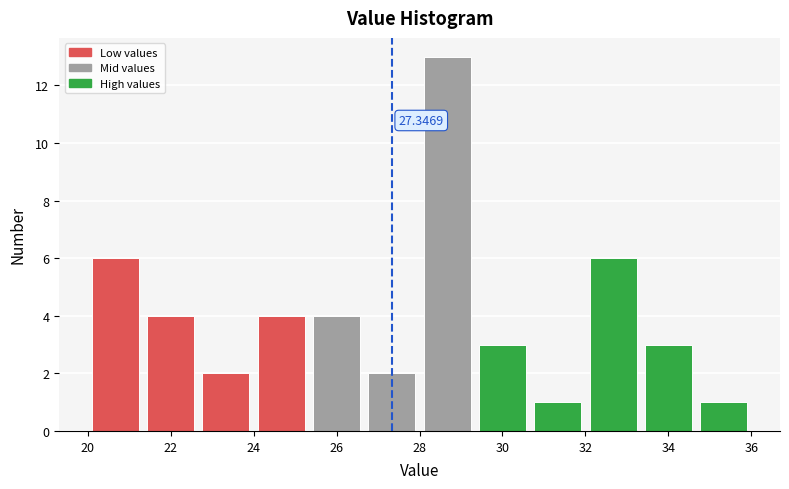

Over which range of the x-axis is the bar tallest?

28.0 to 29.4